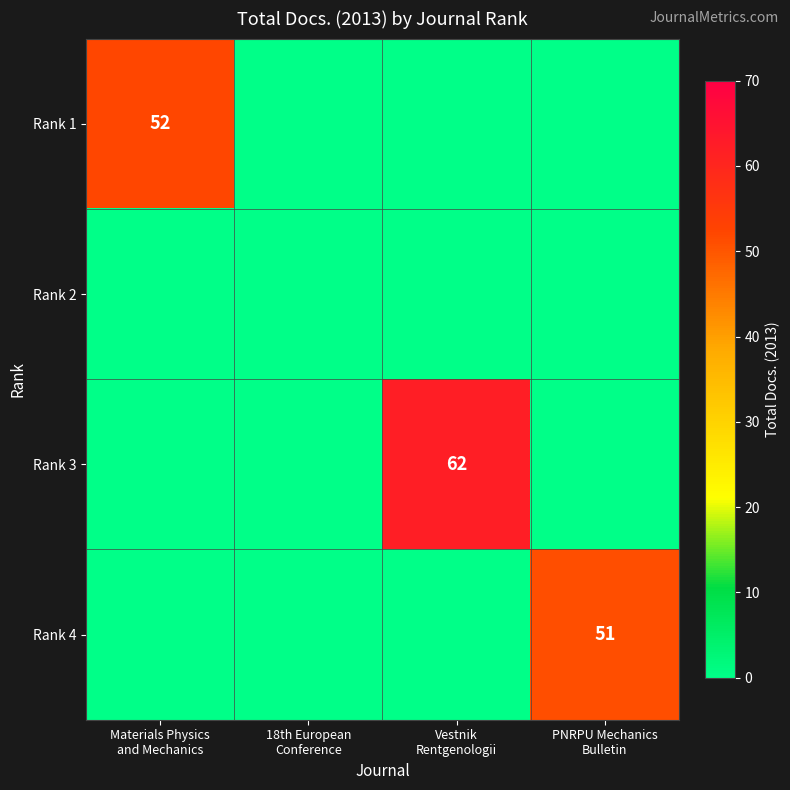

Rank the series by their maximum value, from lowest to highest.

Rank 2, Rank 4, Rank 1, Rank 3